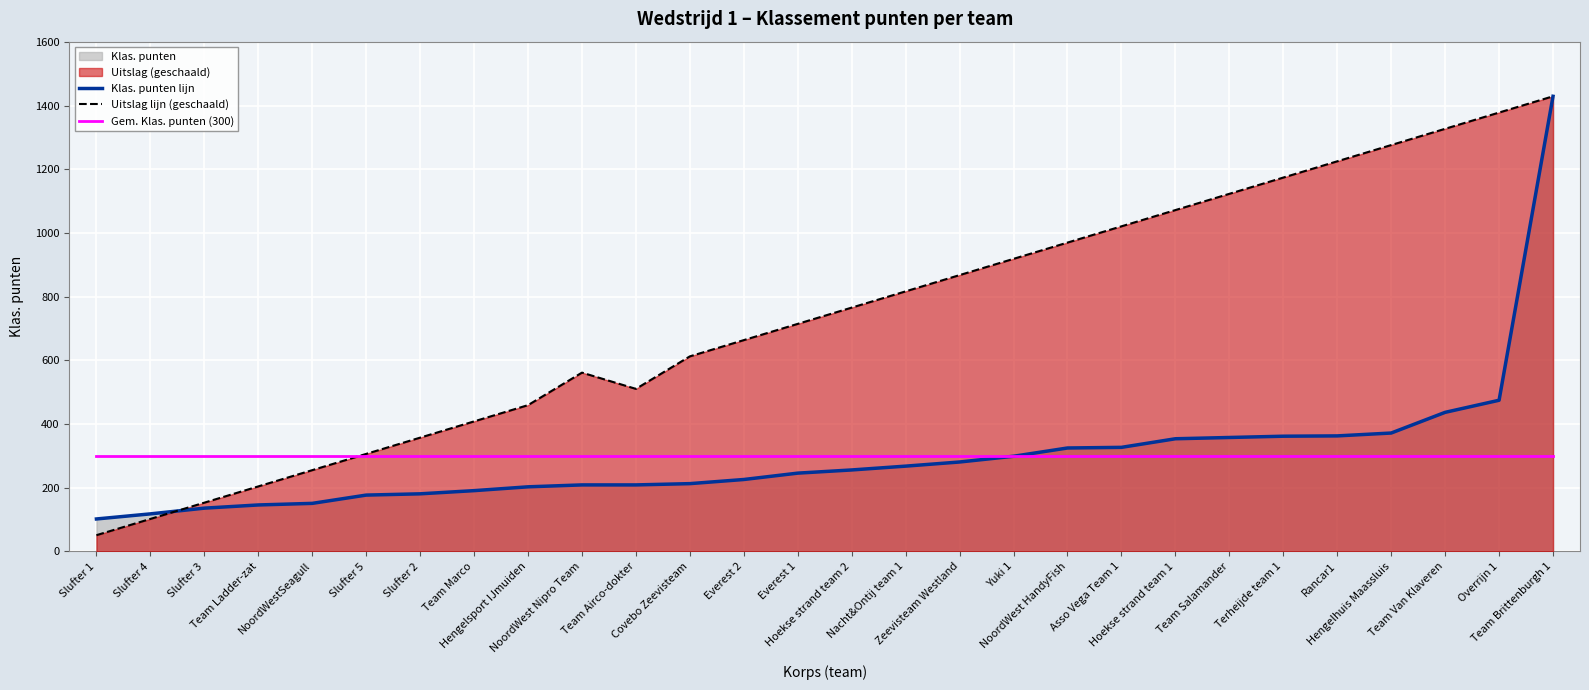

What is the greatest value displayed?

1430.0